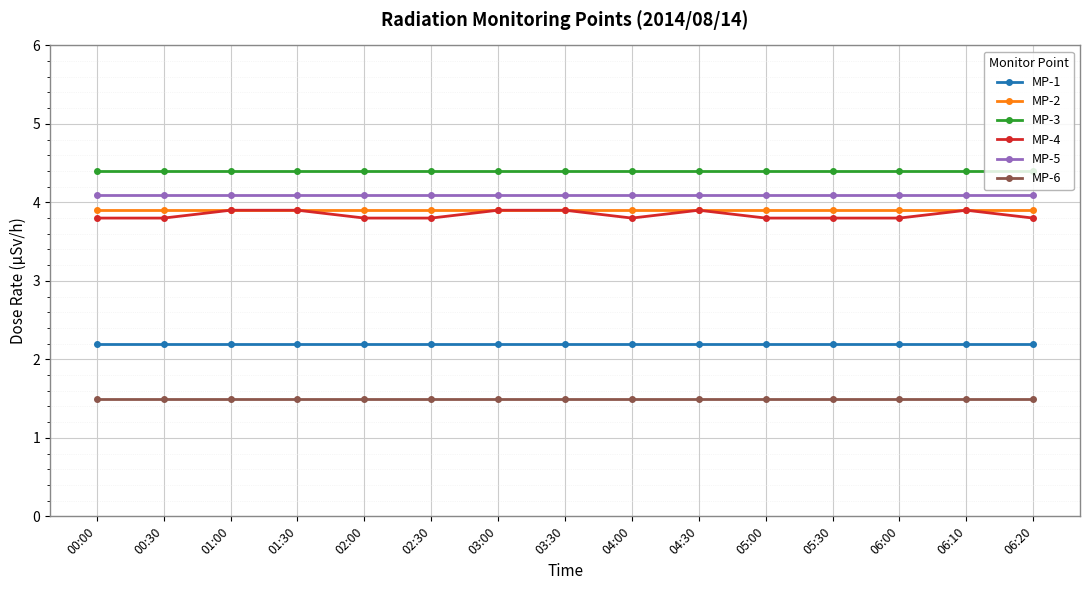

What is the label of the 15th point from the left?

06:20